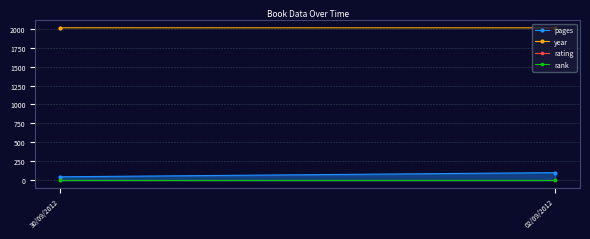

Rank the categories by rank value from lowest to highest.

30/09/2012, 02/09/2012